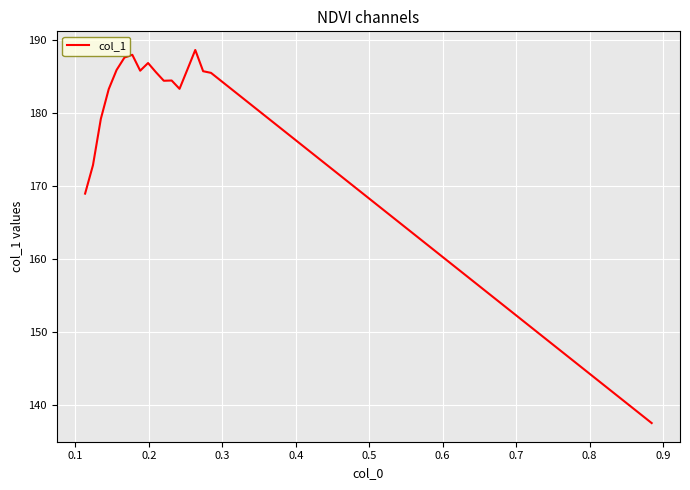

What is the difference between the maximum and minimum values?

51.1